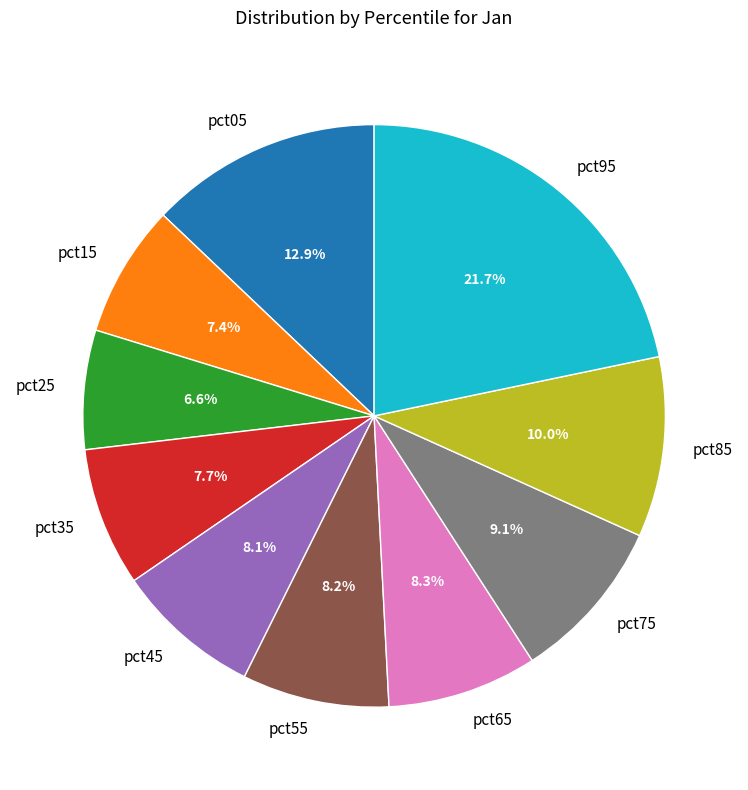

To the nearest percent, what is the combined percentage of pct35 and pct65?

16%